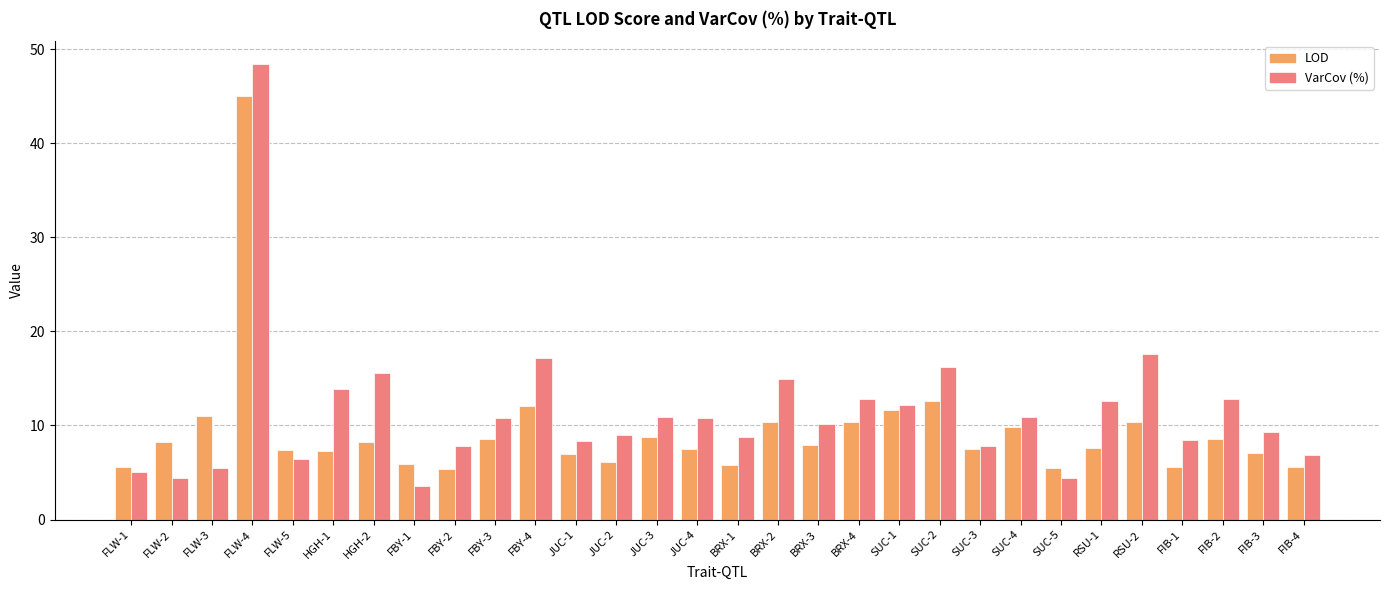

Is the value of LOD at JUC-1 greater than the value of VarCov (%) at FBY-3?

No